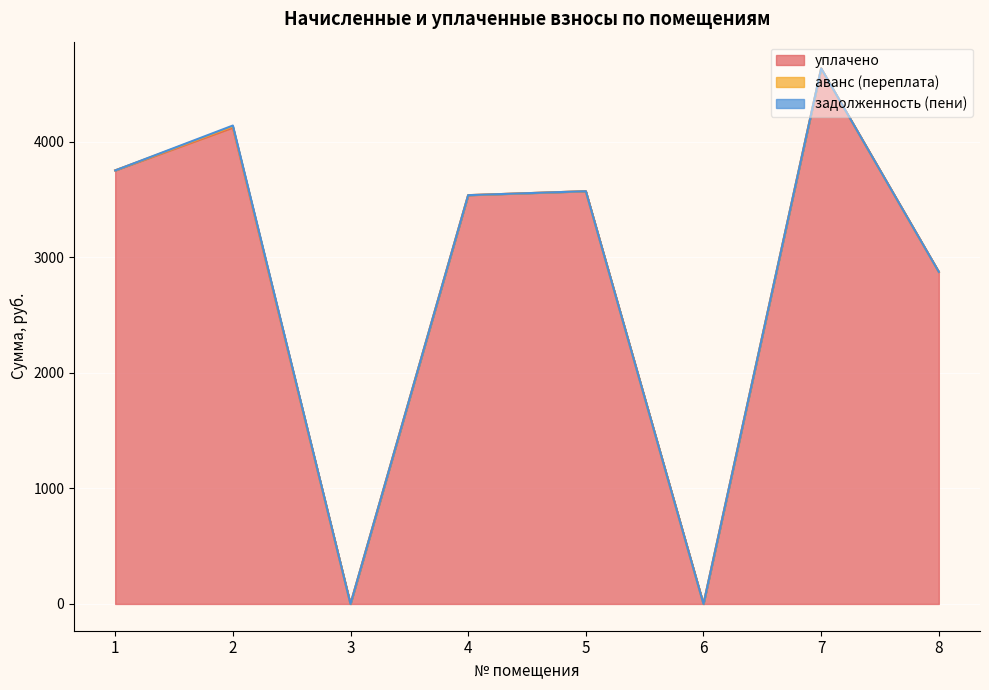

How many data points in уплачено are above 3573?

4